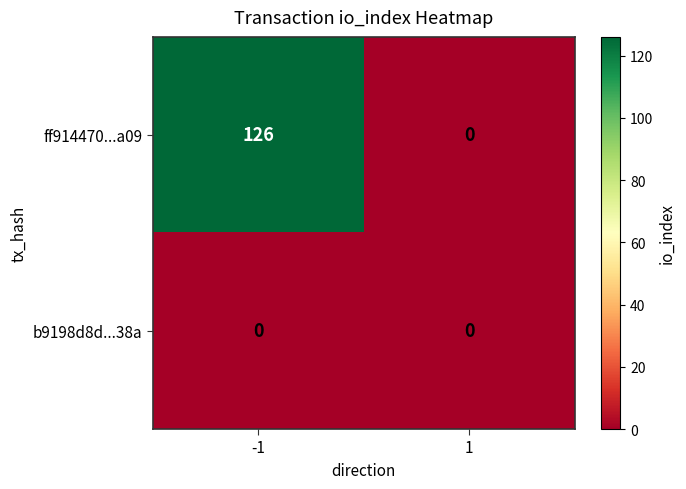

Which series has the largest total across all categories?

ff914470...a09